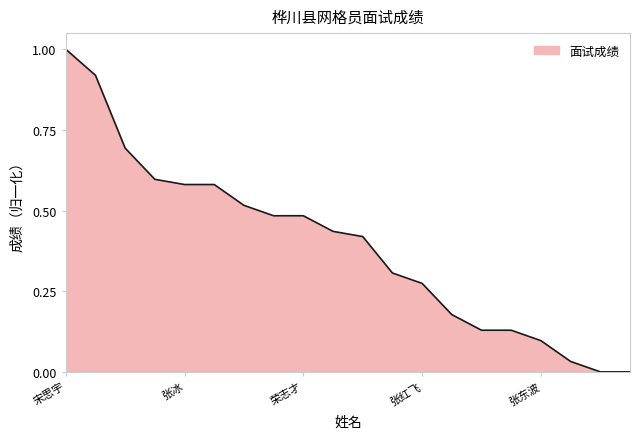

What is the difference between the maximum and minimum values?

1.0